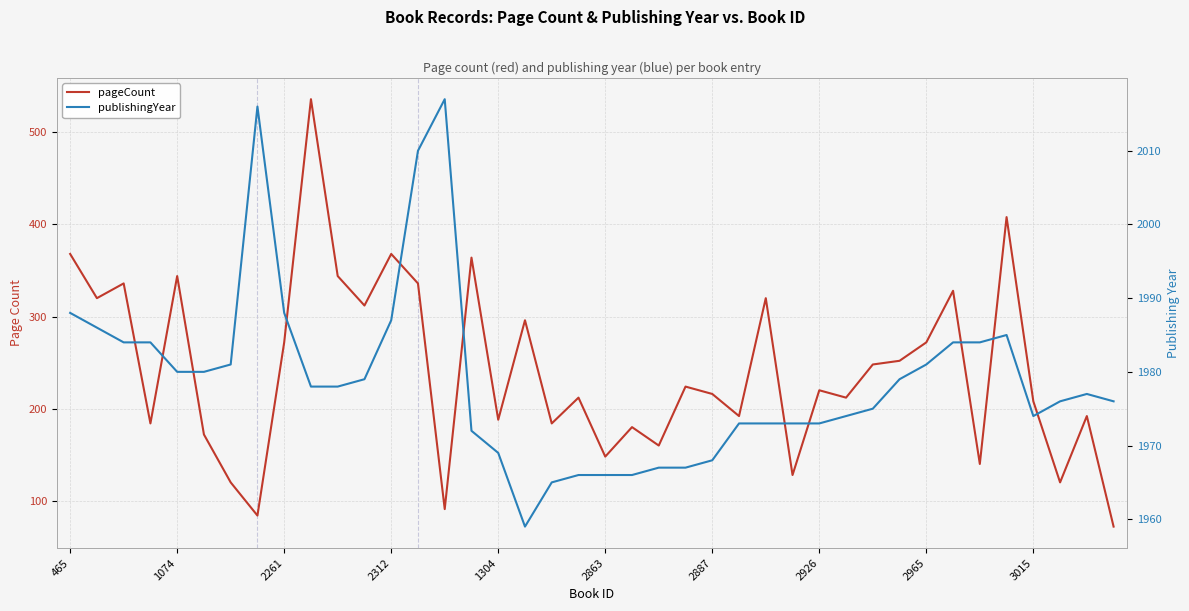

True or false: publishingYear and pageCount intersect in this chart.

False